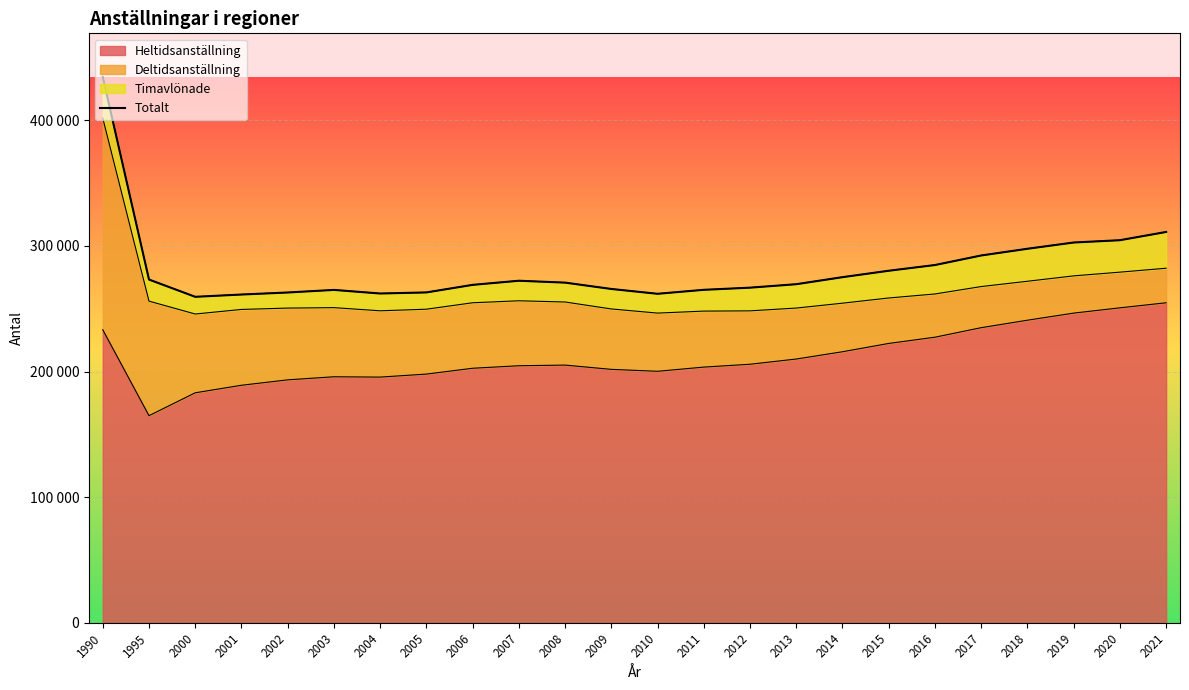

Where is the data nearest to the value 347007?

2021